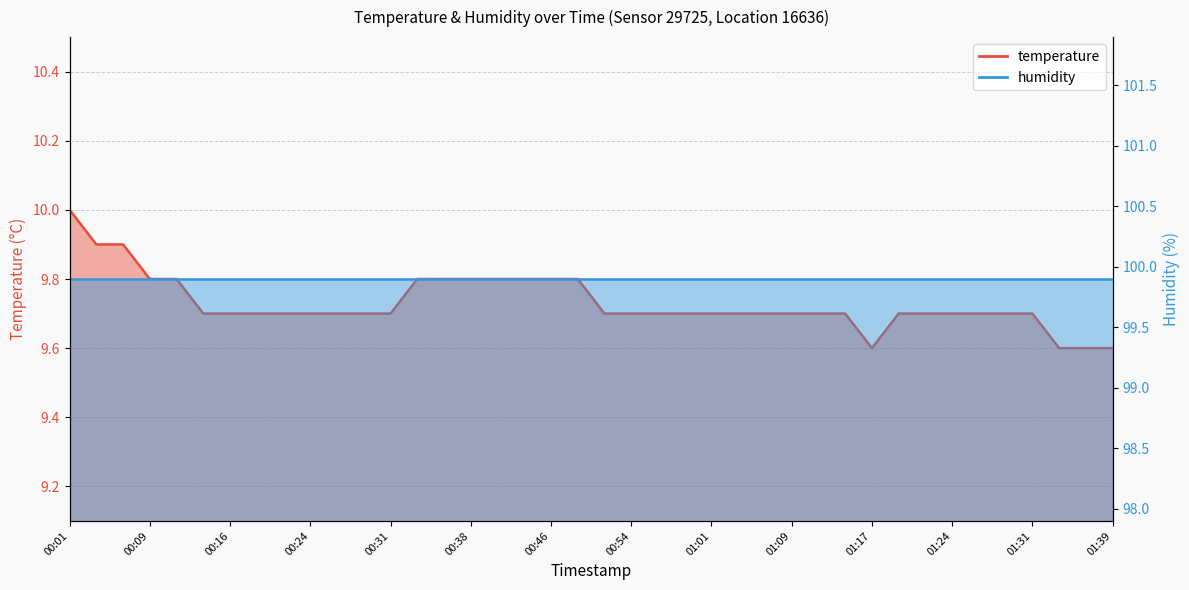

Between 01:09 and 00:33, which is larger?

00:33